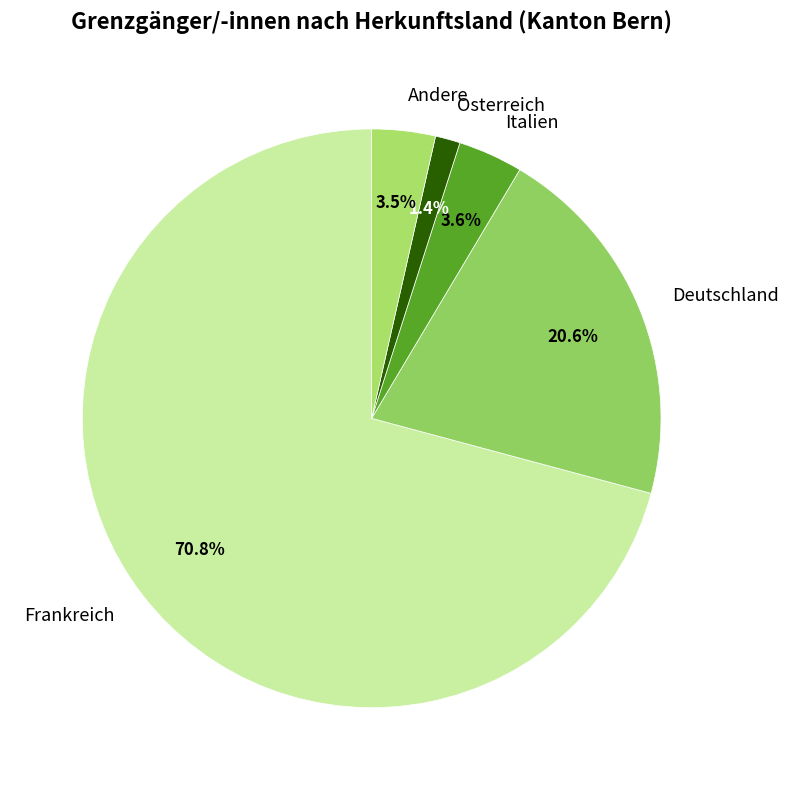

What is the ratio of the value at Deutschland to the value at Frankreich?

0.3